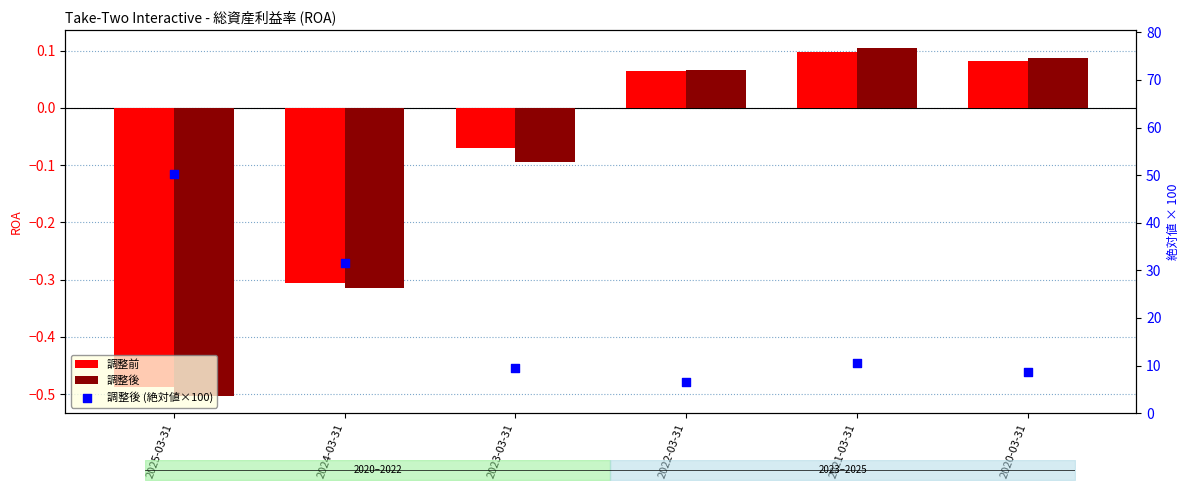

What is the total value across all series at 2022-03-31?

6.8